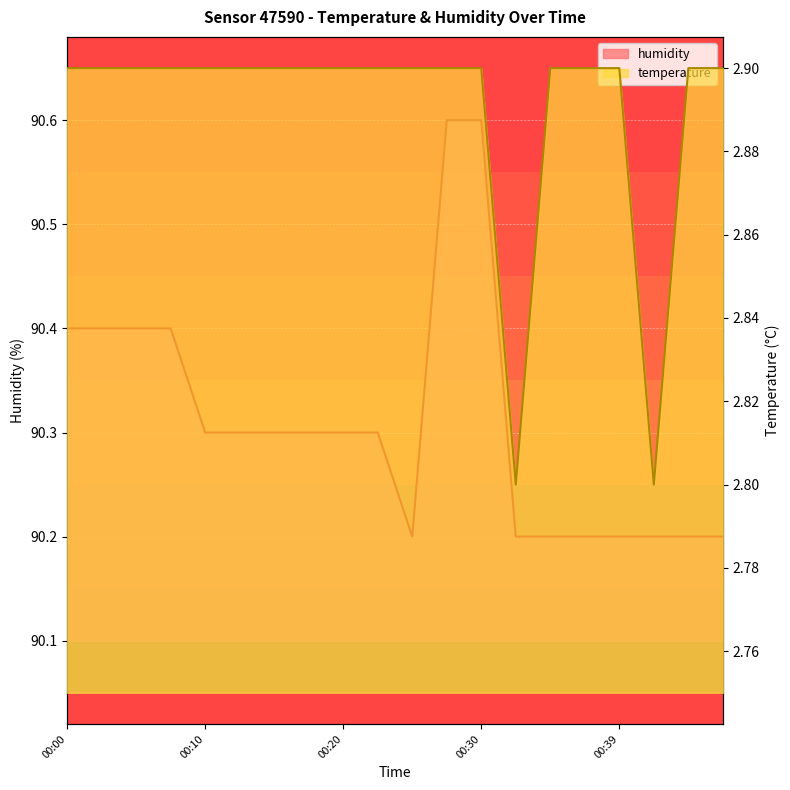

True or false: temperature and humidity intersect in this chart.

False